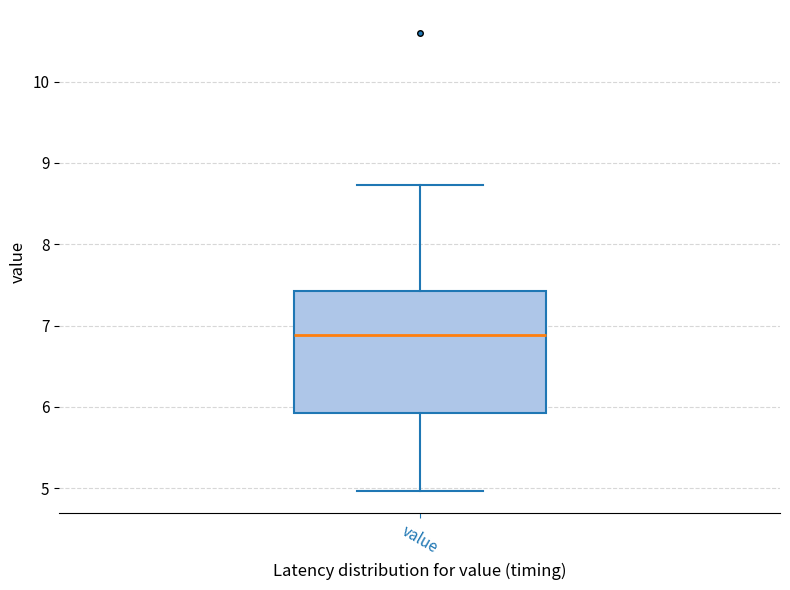

Where is the lower edge of the box for value on the y-axis? The values are not printed on the chart, so give them approximately, as read against the axis.

5.9